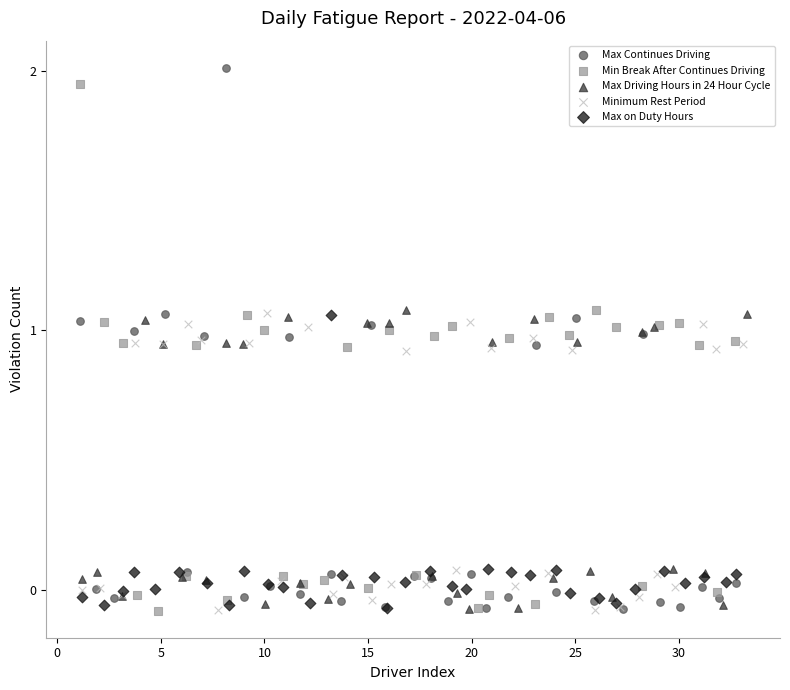

What are all the series names shown in the legend?

Max Continues Driving, Min Break After Continues Driving, Max Driving Hours in 24 Hour Cycle, Minimum Rest Period, Max on Duty Hours